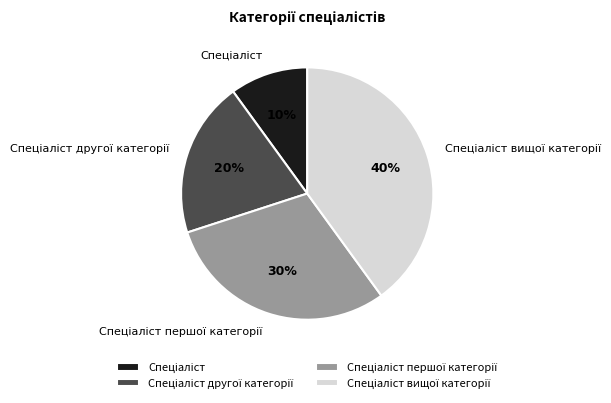

Is there a majority slice in this chart?

No